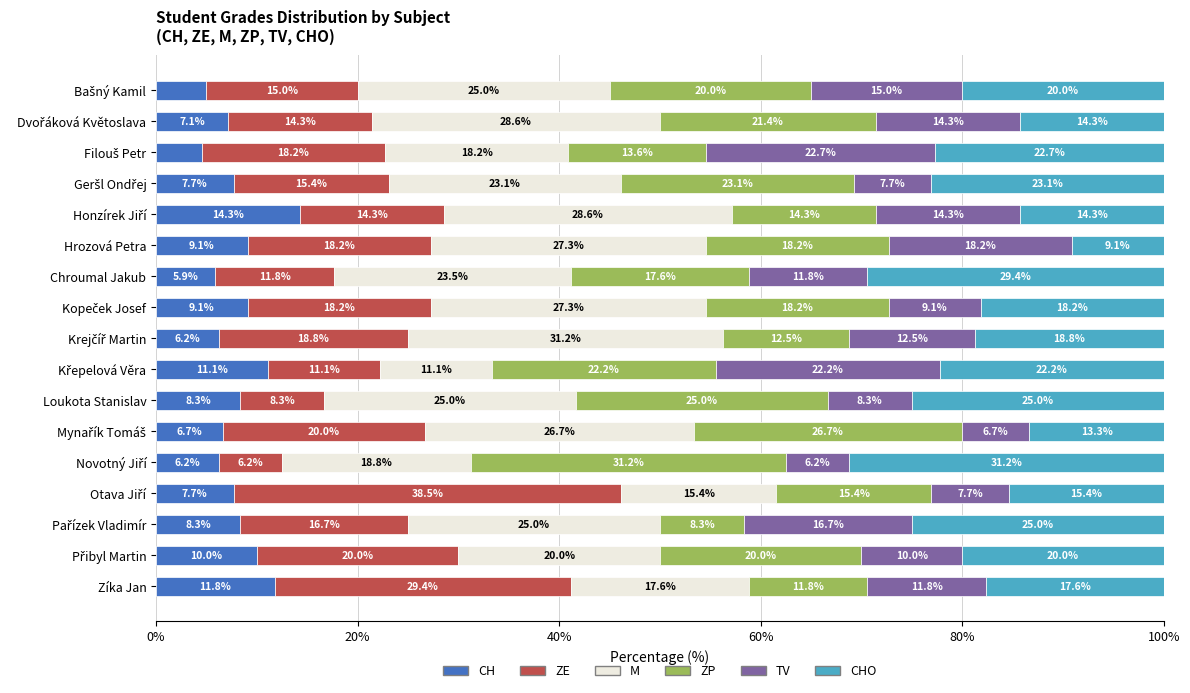

What is the total value across all series at Chroumal Jakub?

100.0